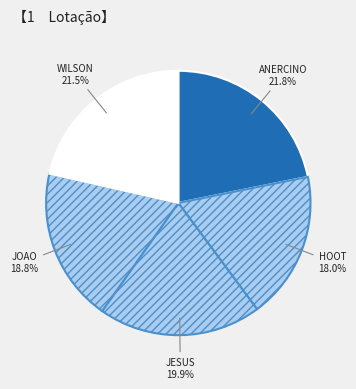

How many segments does this pie chart have?

5